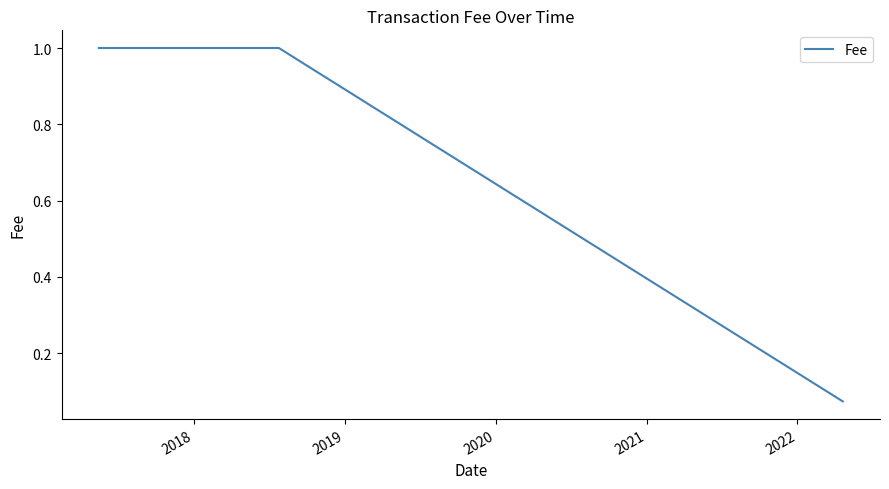

What is the maximum value shown in the chart?

1.0